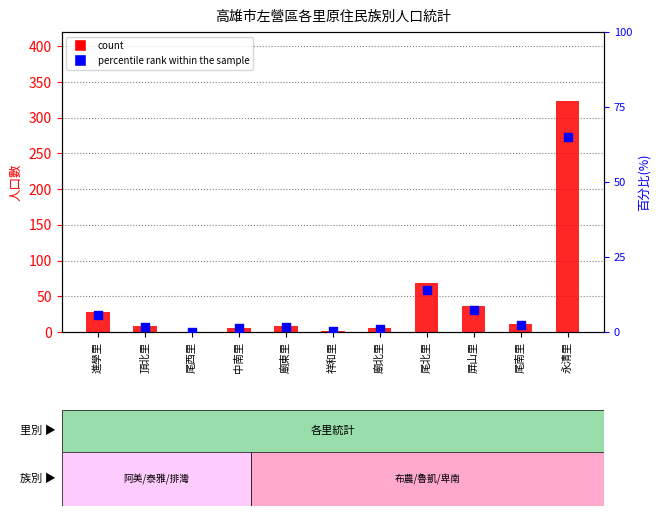

Which series has the largest total across all categories?

總計